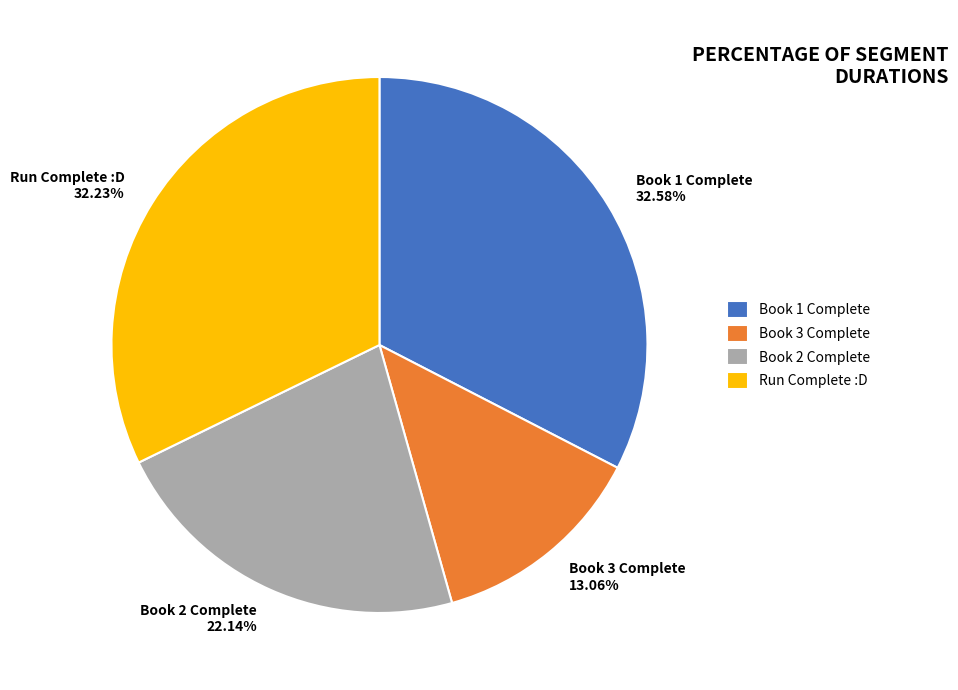

Is there any slice that represents more than half of the pie?

No